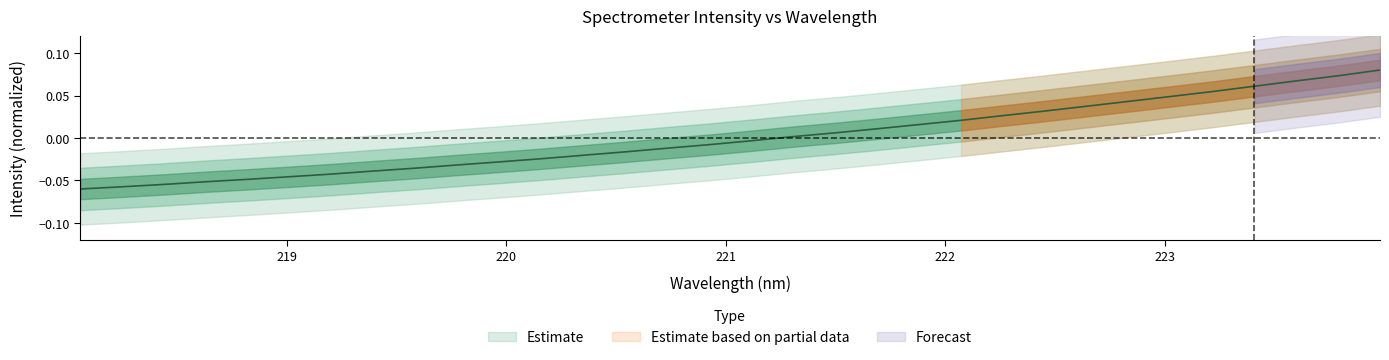

What is the label of the 5th point from the left?

218.8244